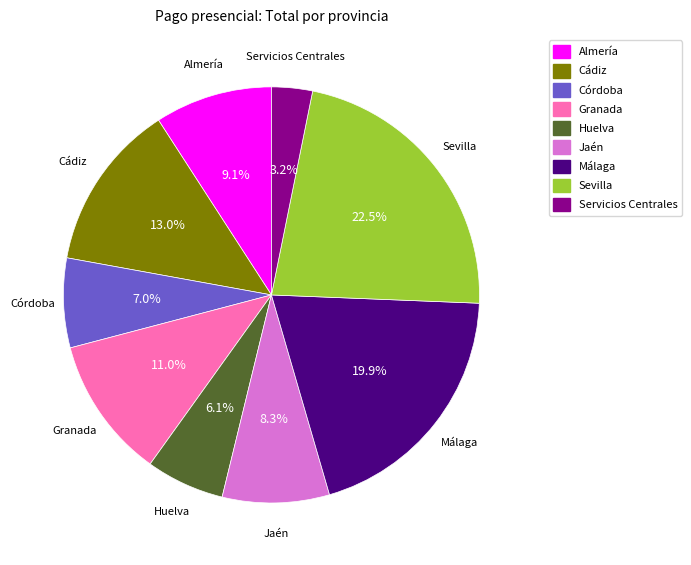

True or false: Málaga accounts for 29% of the total.

False